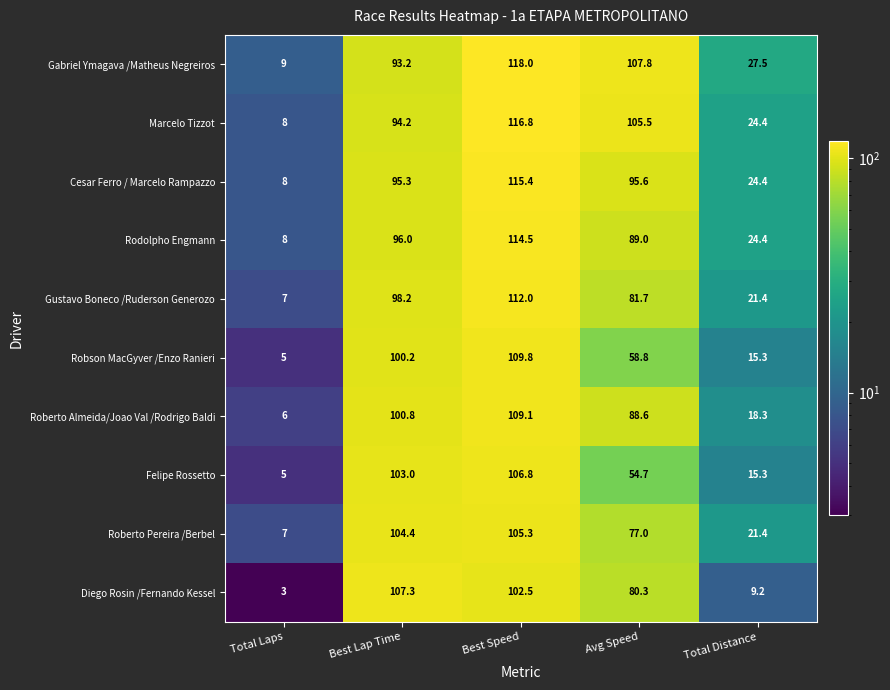

What value does the Diego Rosin /Fernando Kessel series have at Best Lap Time?

107.3